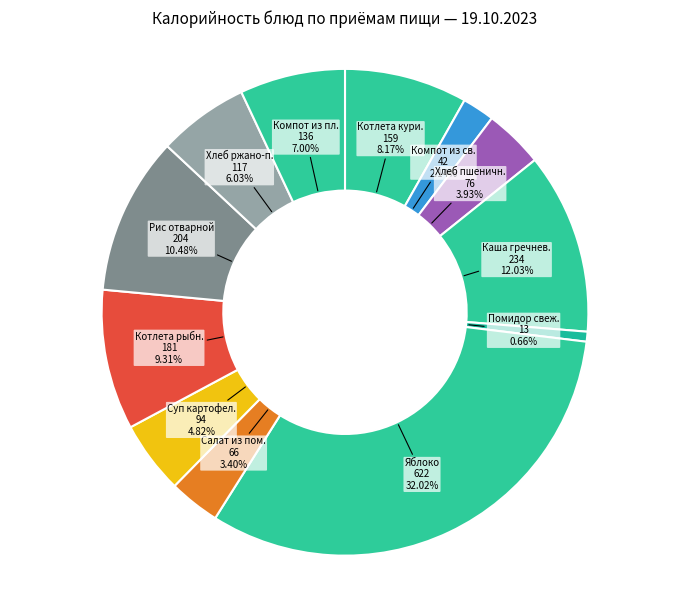

Count the number of slices in the pie.

12